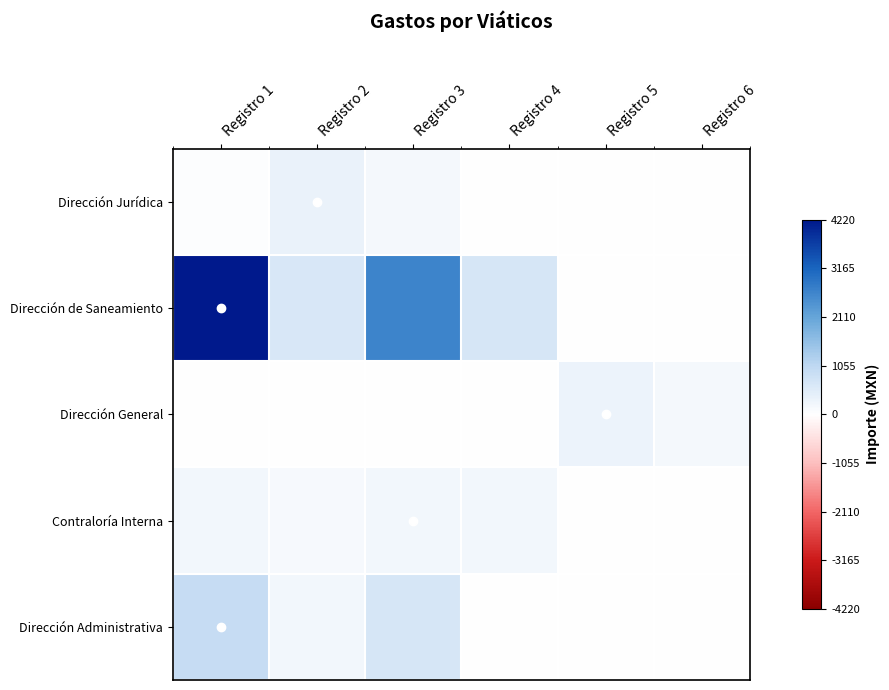

Which series changed the most between Registro 3 and Registro 4?

Dirección de Saneamiento